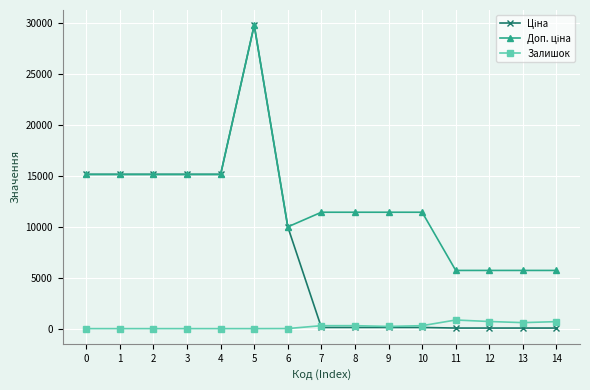

What is the difference between the highest and lowest values at 2?

15120.0